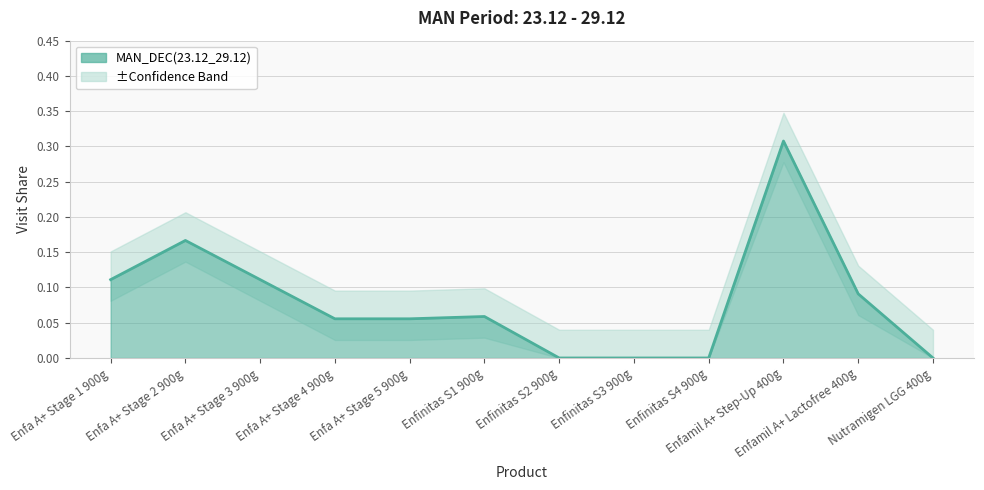

What is the change in value from Enfa A+ Stage 2 900g to Enfa A+ Stage 5 900g?

-0.1